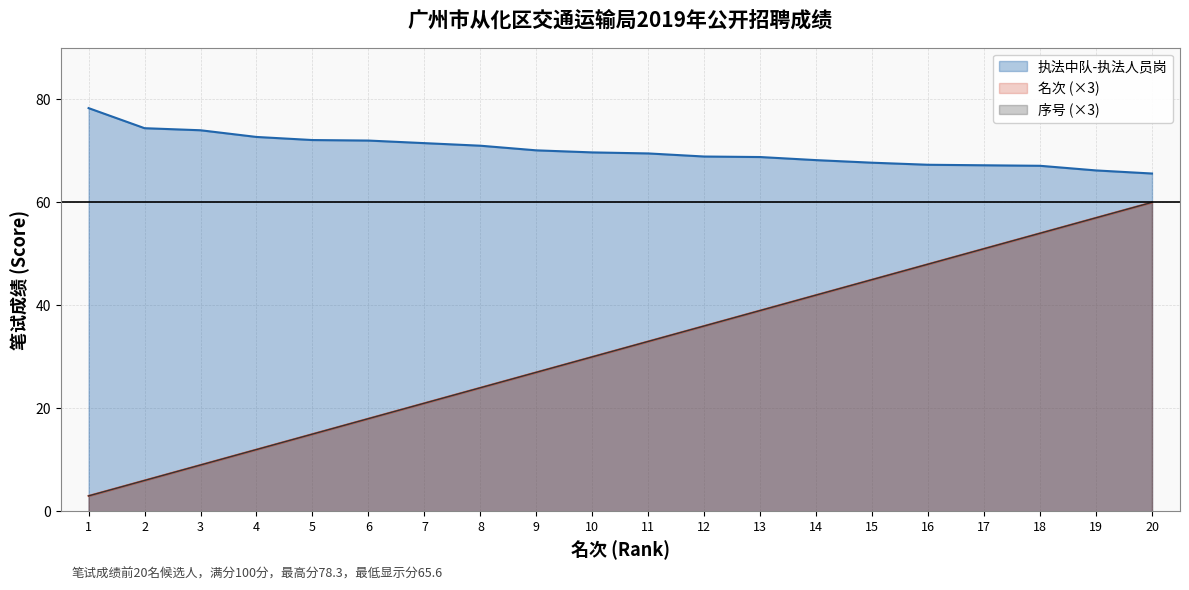

The 名次 series shows 39.0 at 13. True or false?

True